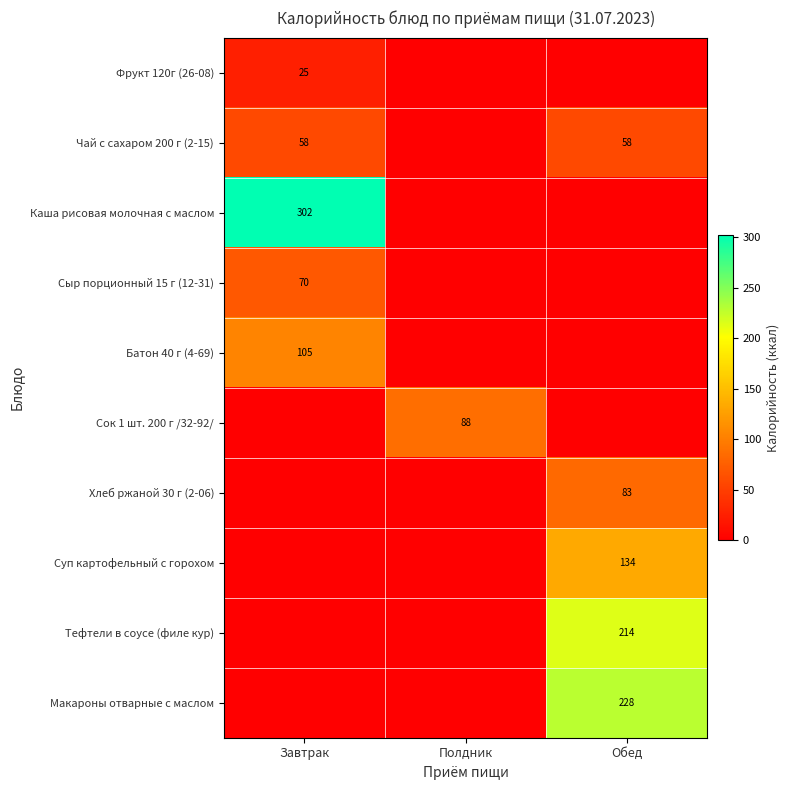

The value of Тефтели в соусе (филе кур) at Обед is 345. True or false?

False